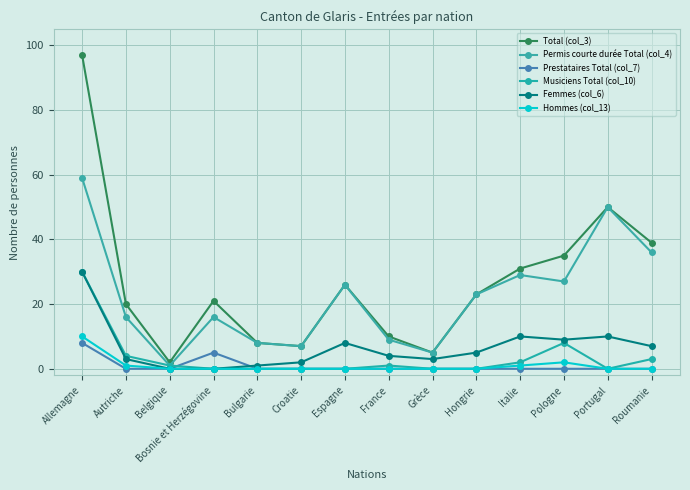

Which series changed the most between Bosnie et Herzégovine and Roumanie?

Permis courte durée Total (col_4)